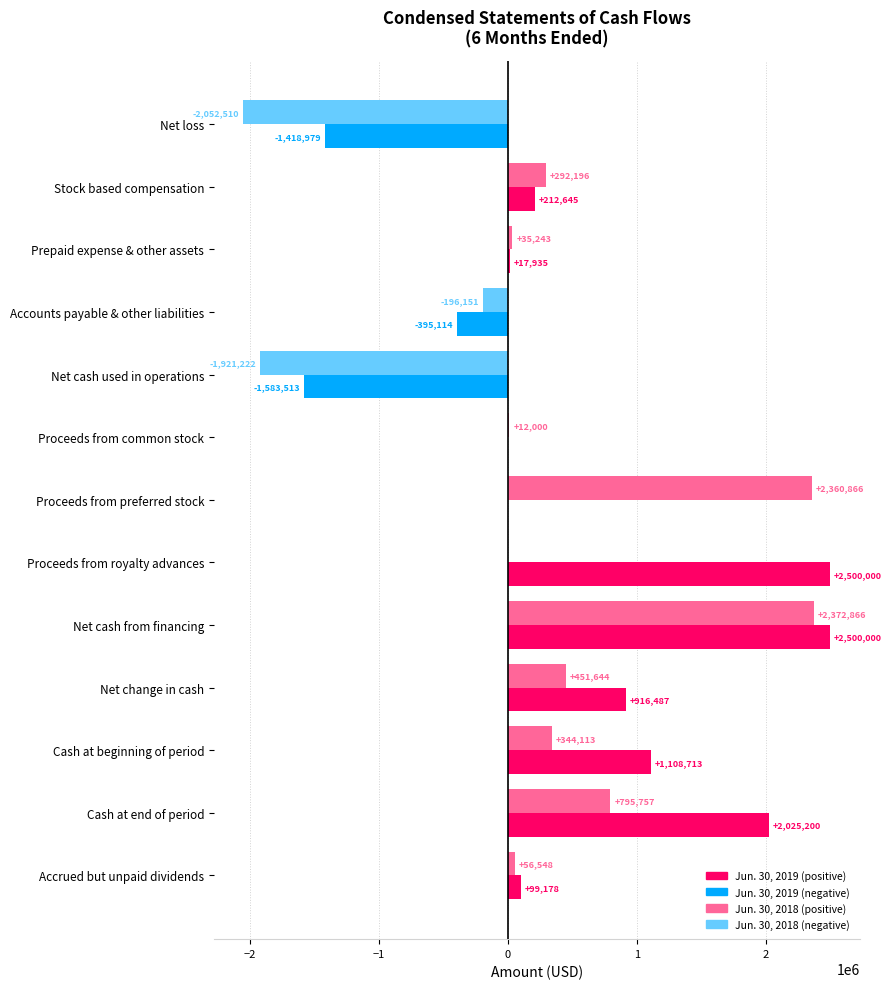

What is the greatest value displayed?

2500000